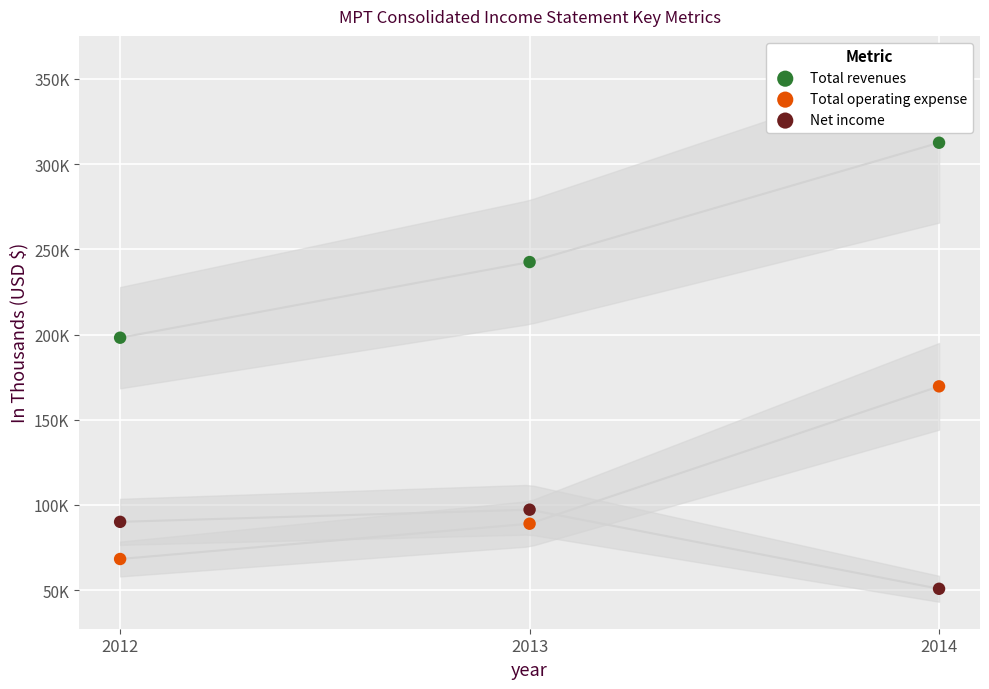

Which series contains the lowest Y value?

Net income